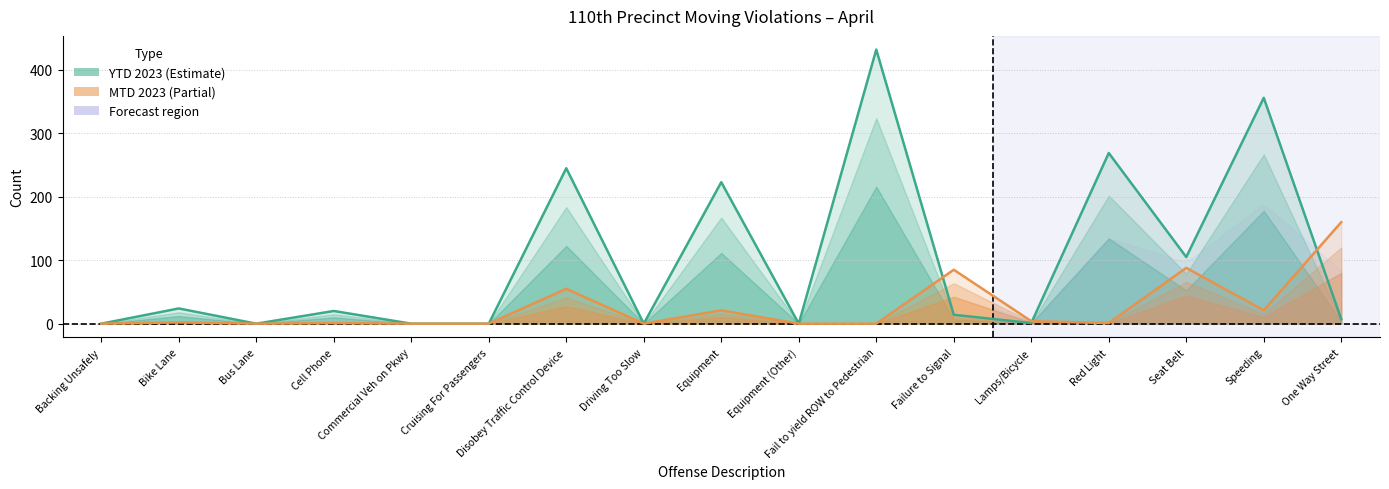

Reading left to right, what are all the values shown in this chart?

MTD 2023: 0	2	0	1	0	0	55	0	21	0	0	85	4	1	88	21	160
YTD 2023: 0	24	0	20	0	0	245	0	223	0	432	14	1	269	105	356	7